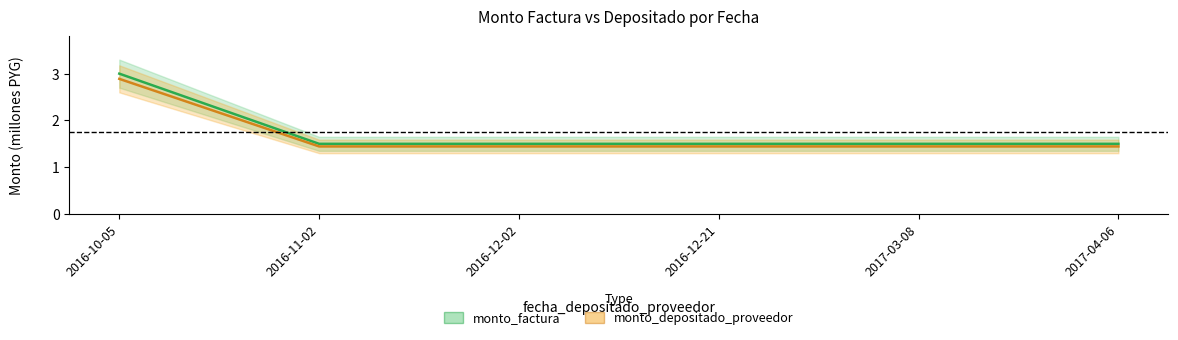

How many categories are shown in the chart?

6